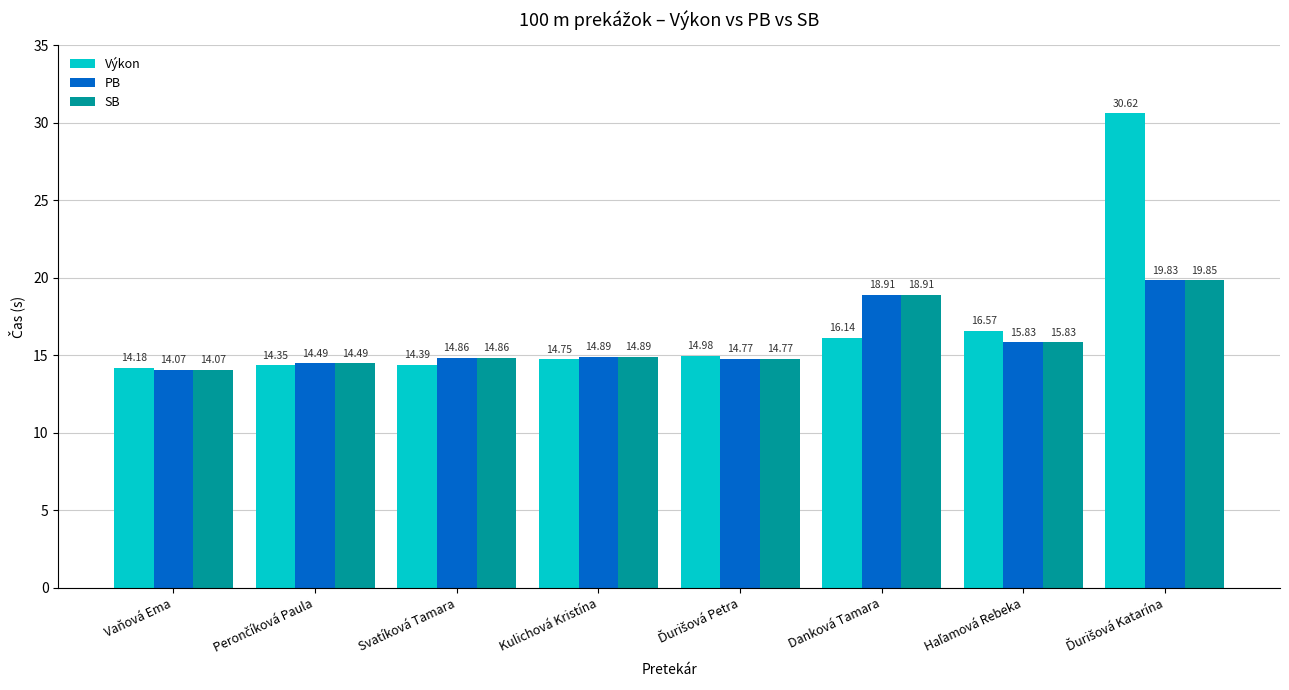

What are all the series names shown in the legend?

Výkon, PB, SB